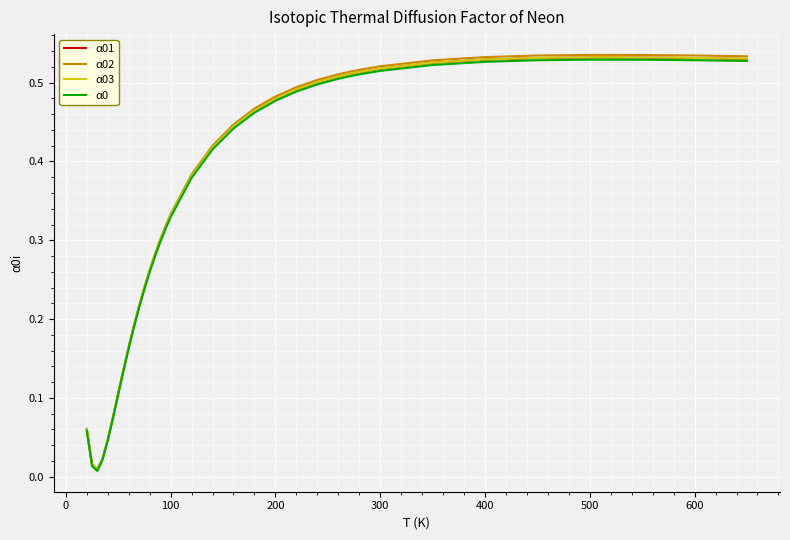

Which series has the widest spread of values?

α02